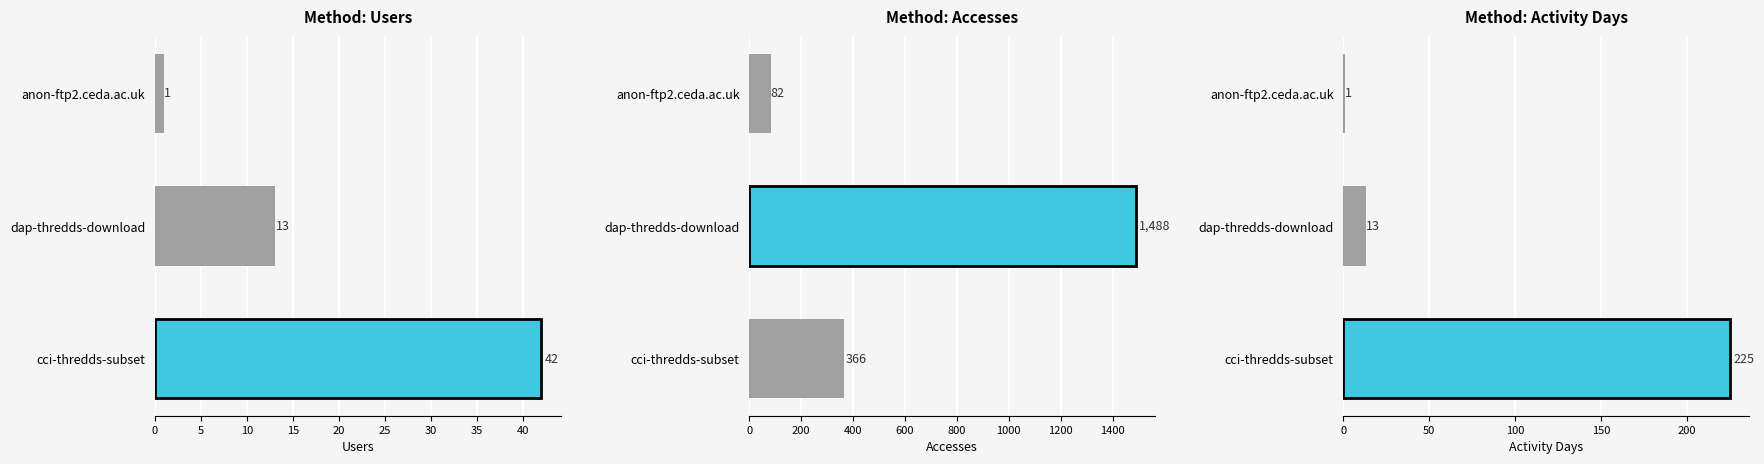

What is the maximum value for Users?

42